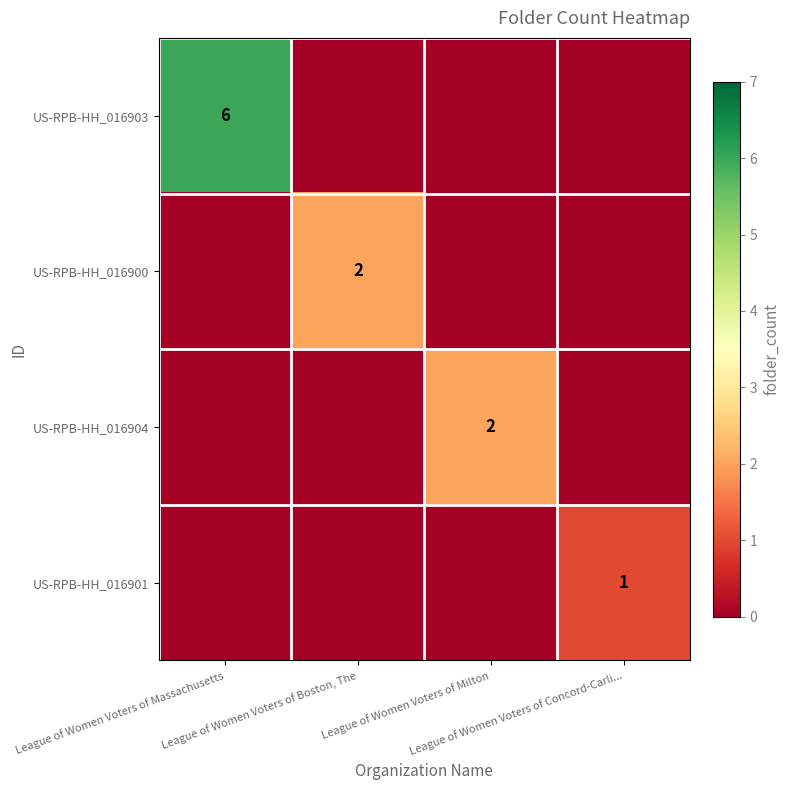

Is the value of US-RPB-HH_016900 at League of Women Voters of Massachusetts greater than the value of US-RPB-HH_016901 at League of Women Voters of Boston, The?

No